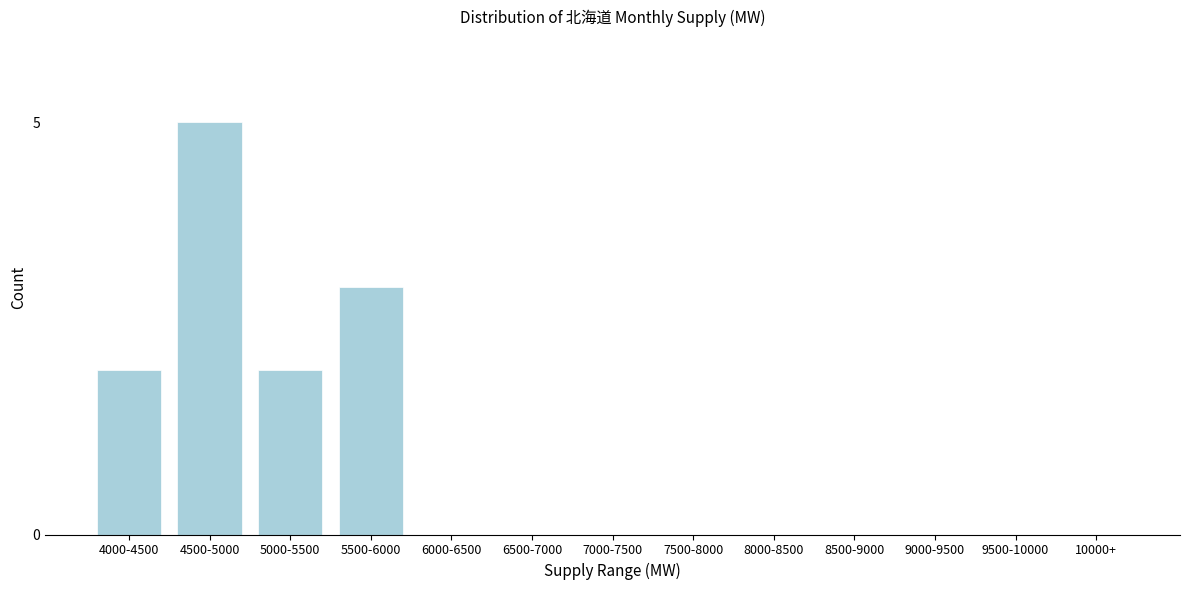

Reading right to left, transcribe all the data shown in this chart.

10000+=0	9500-10000=0	9000-9500=0	8500-9000=0	8000-8500=0	7500-8000=0	7000-7500=0	6500-7000=0	6000-6500=0	5500-6000=3	5000-5500=2	4500-5000=5	4000-4500=2